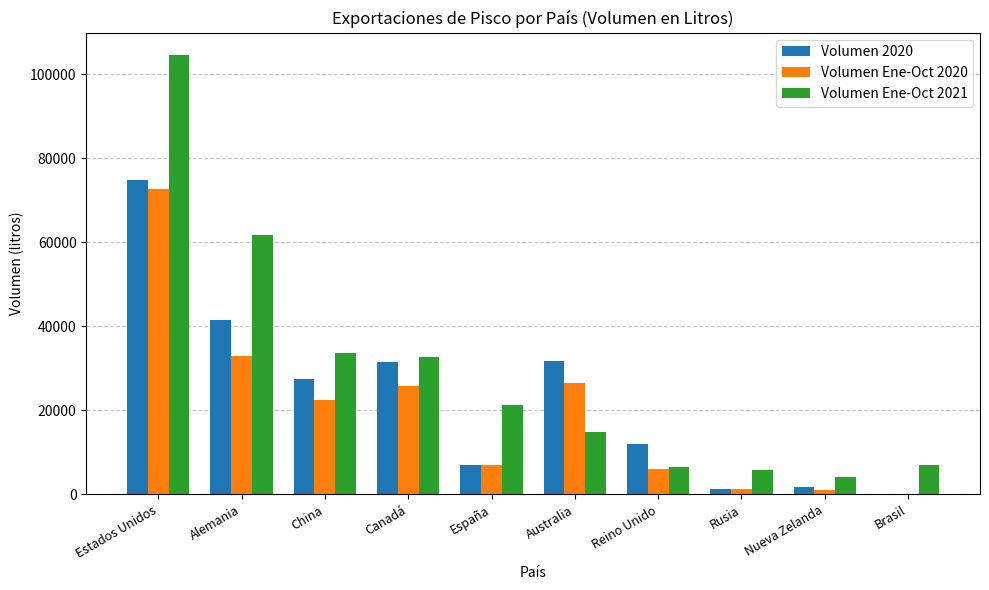

Is the value of Volumen Ene-Oct 2021 at Rusia greater than the value of Volumen Ene-Oct 2020 at Rusia?

Yes